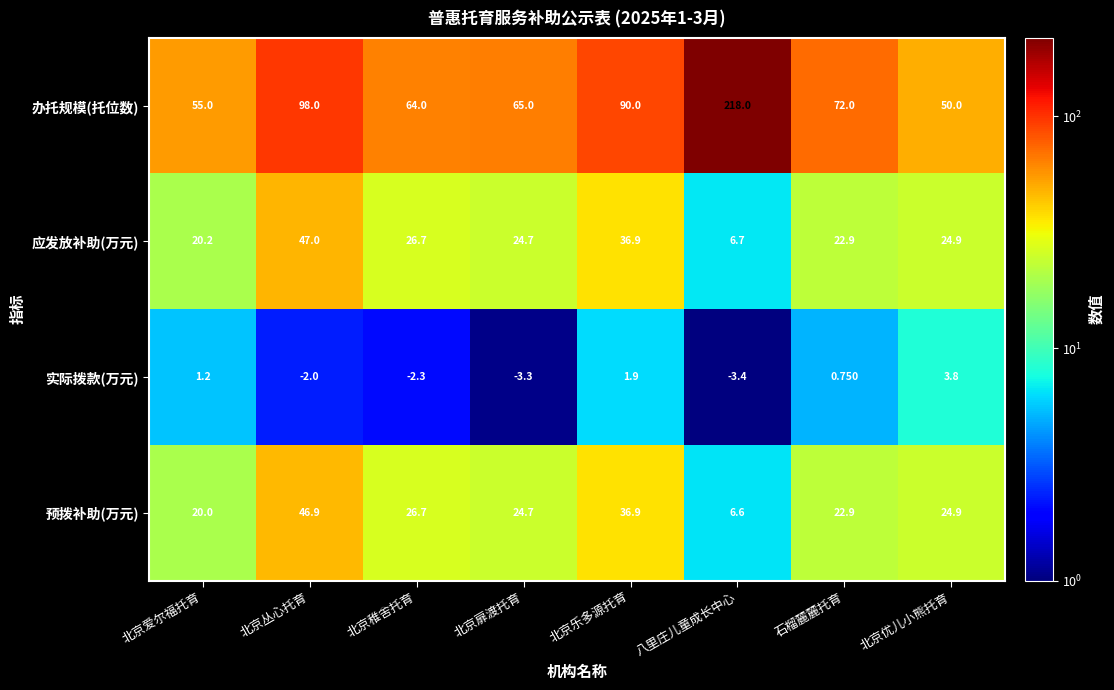

Rank the series by their maximum value, from lowest to highest.

实际拨款(万元), 预拨补助(万元), 应发放补助(万元), 办托规模(托位数)